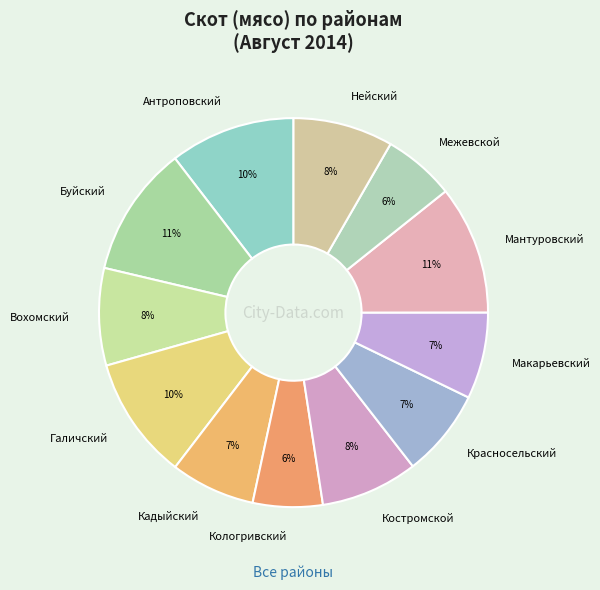

Approximately how many times larger is the value at Костромской compared to Галичский?

0.8